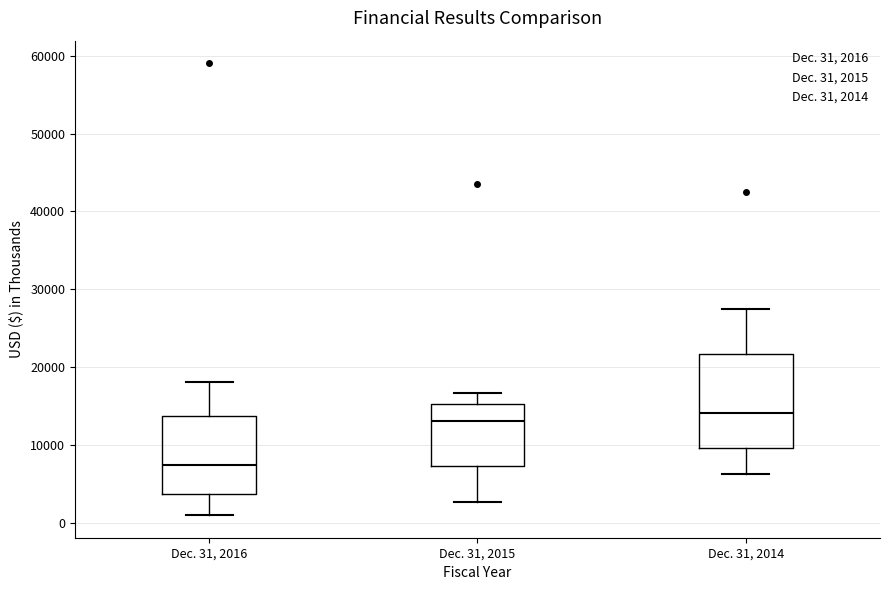

Reading left to right, read every box against the y-axis: the position of its median line, the range the box covers, and the ends of its whiskers. The values are not printed on the chart, so give them approximately, as read against the axis.

Dec. 31, 2016: median 8000, box 4000 to 14000, whiskers 1000 to 18000
Dec. 31, 2015: median 13000, box 7000 to 15000, whiskers 3000 to 17000
Dec. 31, 2014: median 14000, box 10000 to 22000, whiskers 6000 to 27000